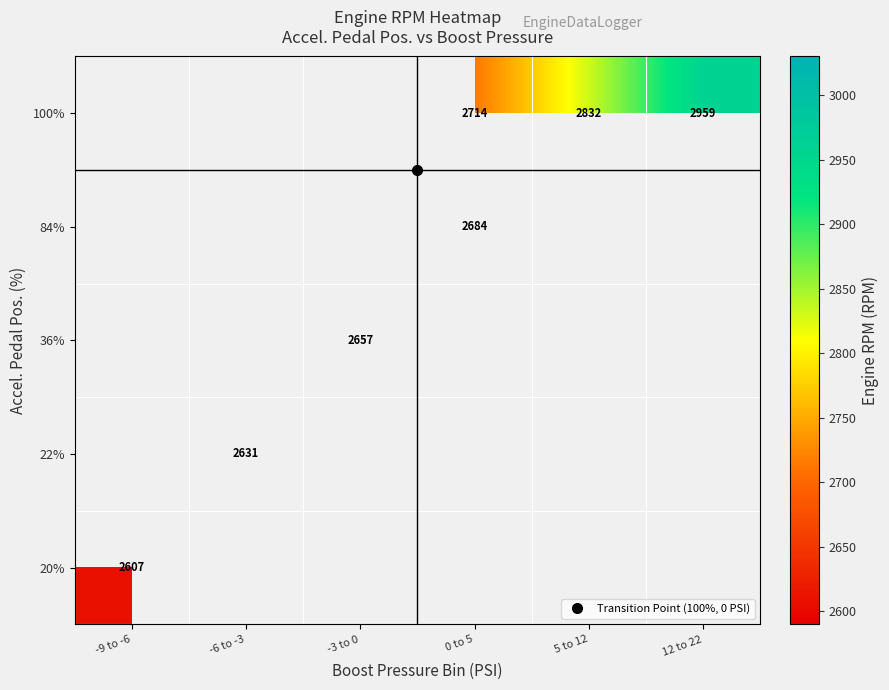

The value of 22% at -6 to -3 is 546.6. True or false?

False